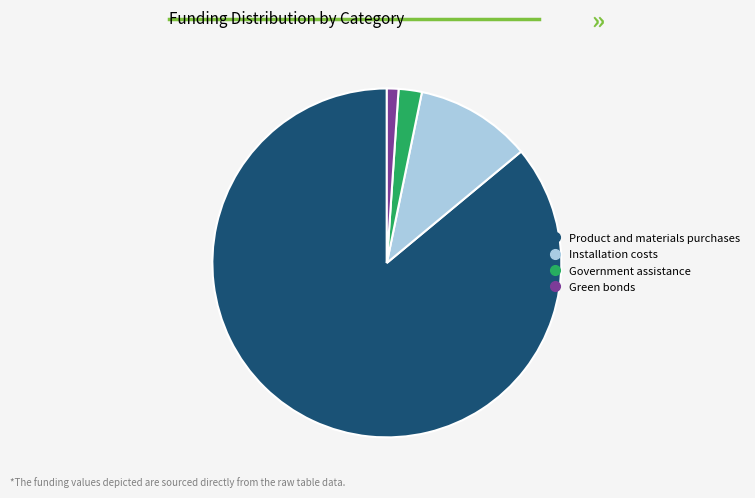

Is there any slice that represents more than half of the pie?

Yes